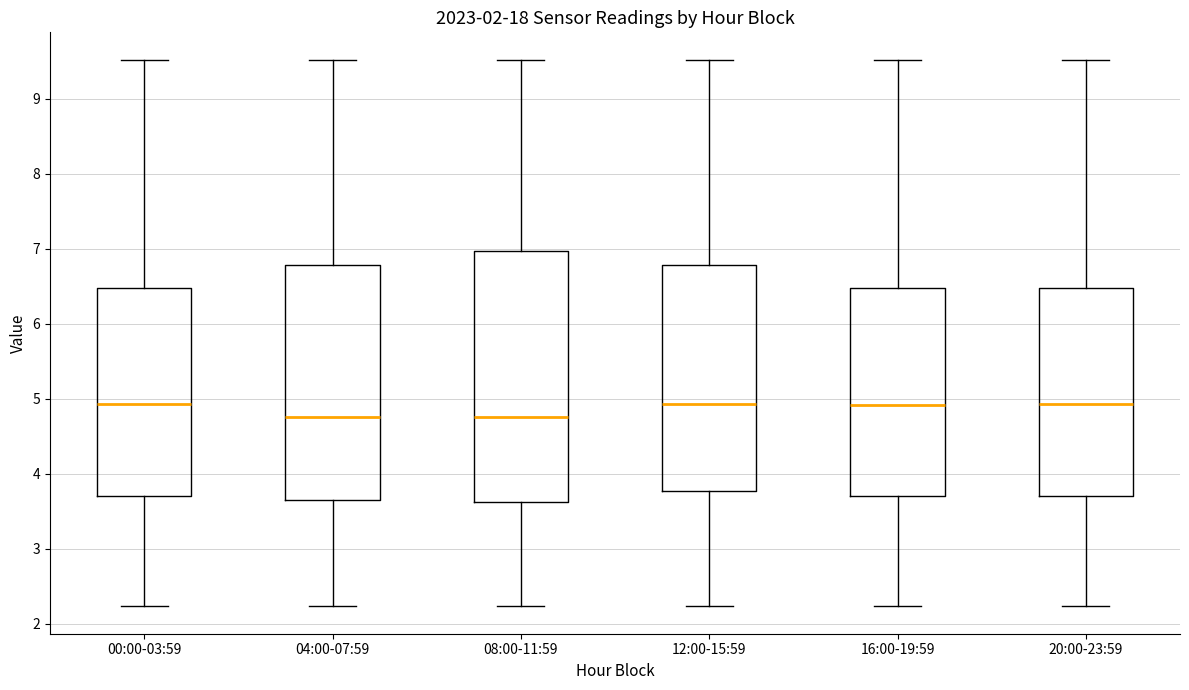

Reading left to right, read every box against the y-axis: the position of its median line, the range the box covers, and the ends of its whiskers. The values are not printed on the chart, so give them approximately, as read against the axis.

00:00-03:59: median 4.9, box 3.7 to 6.5, whiskers 2.2 to 9.5
04:00-07:59: median 4.8, box 3.7 to 6.8, whiskers 2.2 to 9.5
08:00-11:59: median 4.8, box 3.6 to 7.0, whiskers 2.2 to 9.5
12:00-15:59: median 4.9, box 3.8 to 6.8, whiskers 2.2 to 9.5
16:00-19:59: median 4.9, box 3.7 to 6.5, whiskers 2.2 to 9.5
20:00-23:59: median 4.9, box 3.7 to 6.5, whiskers 2.2 to 9.5